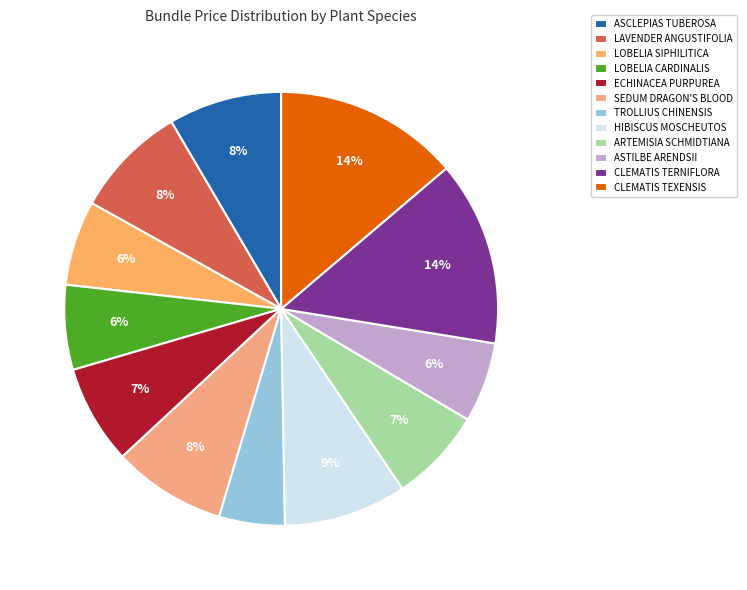

How many slices are in this pie chart?

12